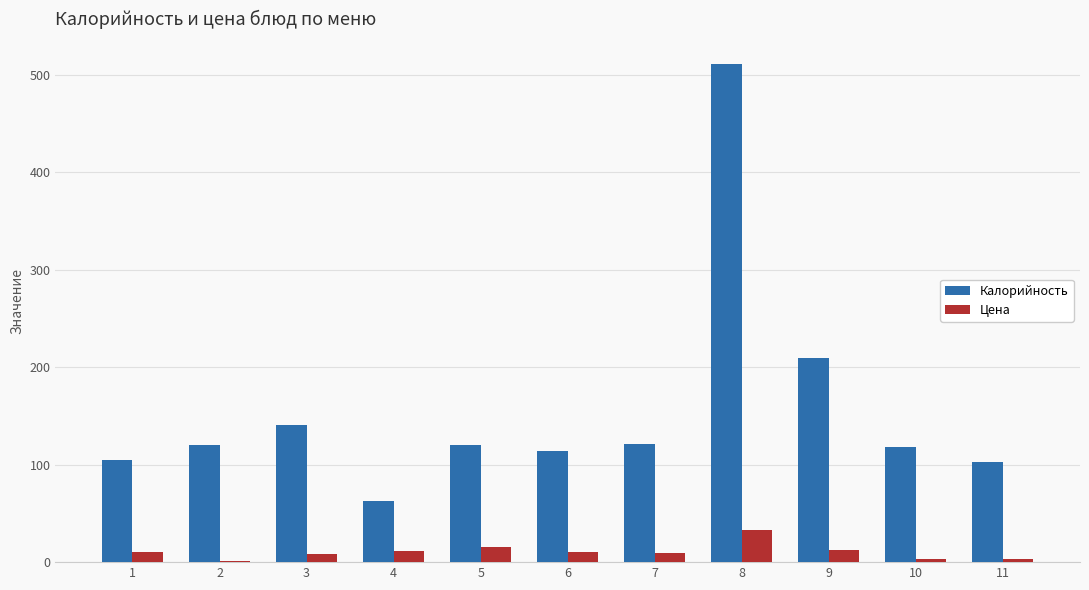

What is the sum of all Цена values?

118.2